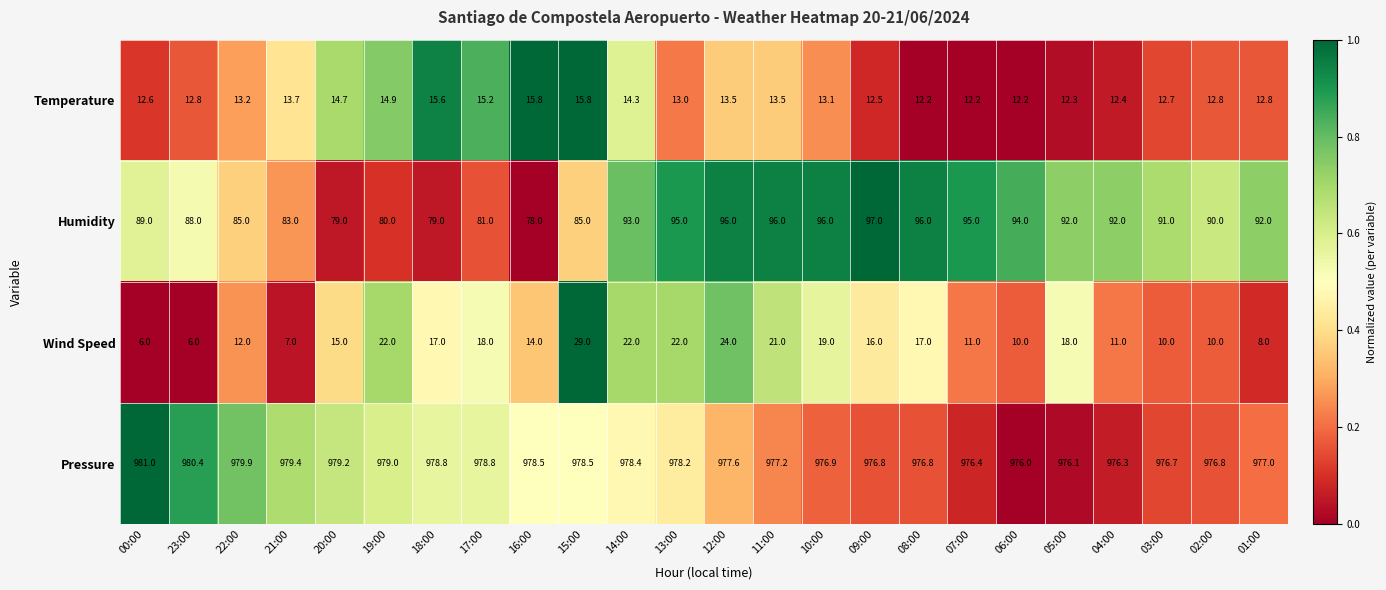

What is the difference between the highest and lowest values at 04:00?

965.3